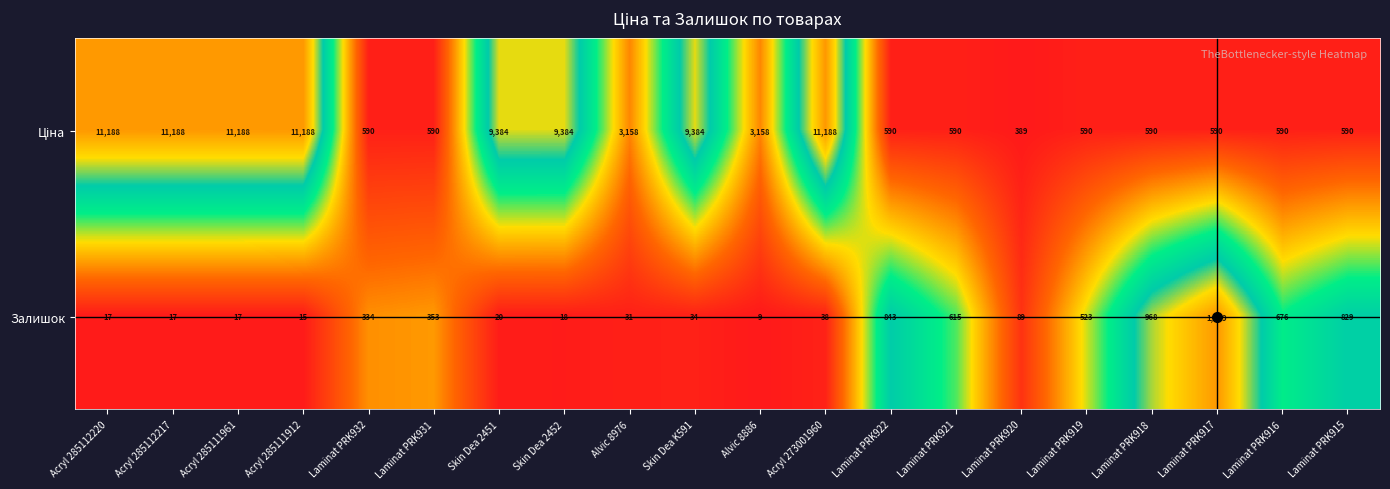

What is the average value of the Залишок series?

333